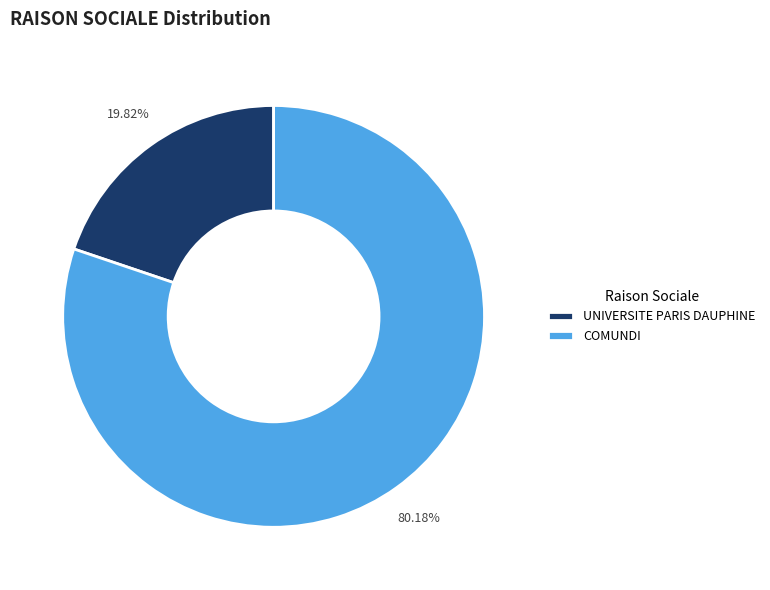

How much of the chart is everything except COMUNDI?

19.8%